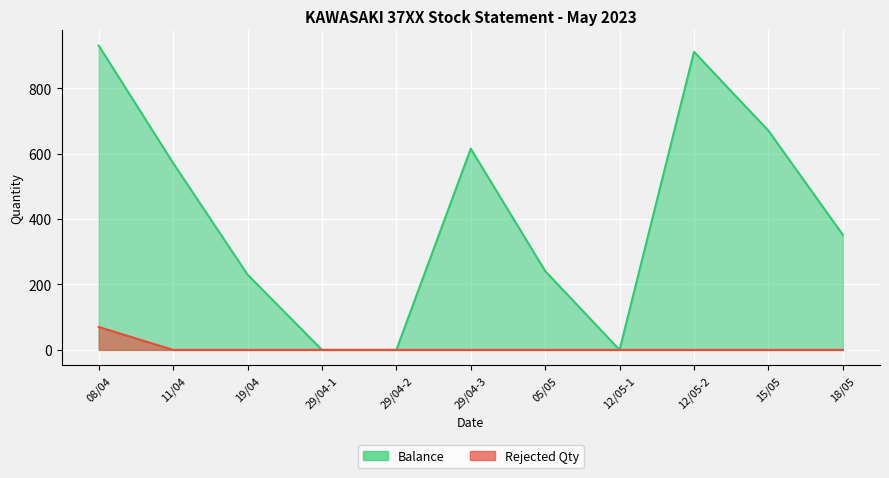

Reading right to left, extract all data points from this chart.

Balance: 352	670	911	0	241	615	0	0	230	571	930
Rejected Qty: 0	0	0	0	0	0	0	0	0	0	70